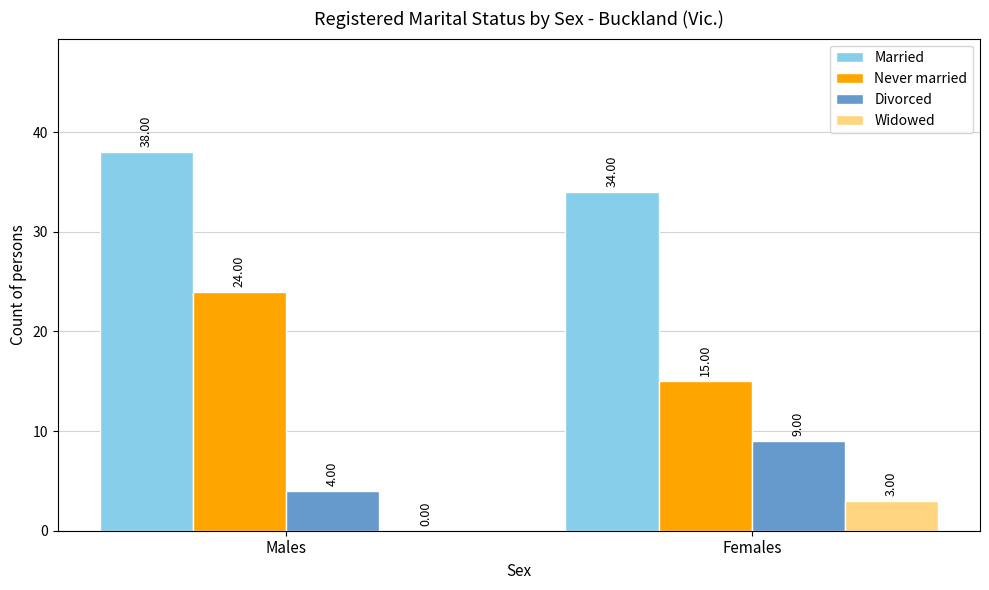

Reading left to right, transcribe all the data shown in this chart.

Married: 38	34
Never married: 24	15
Divorced: 4	9
Widowed: 0	3